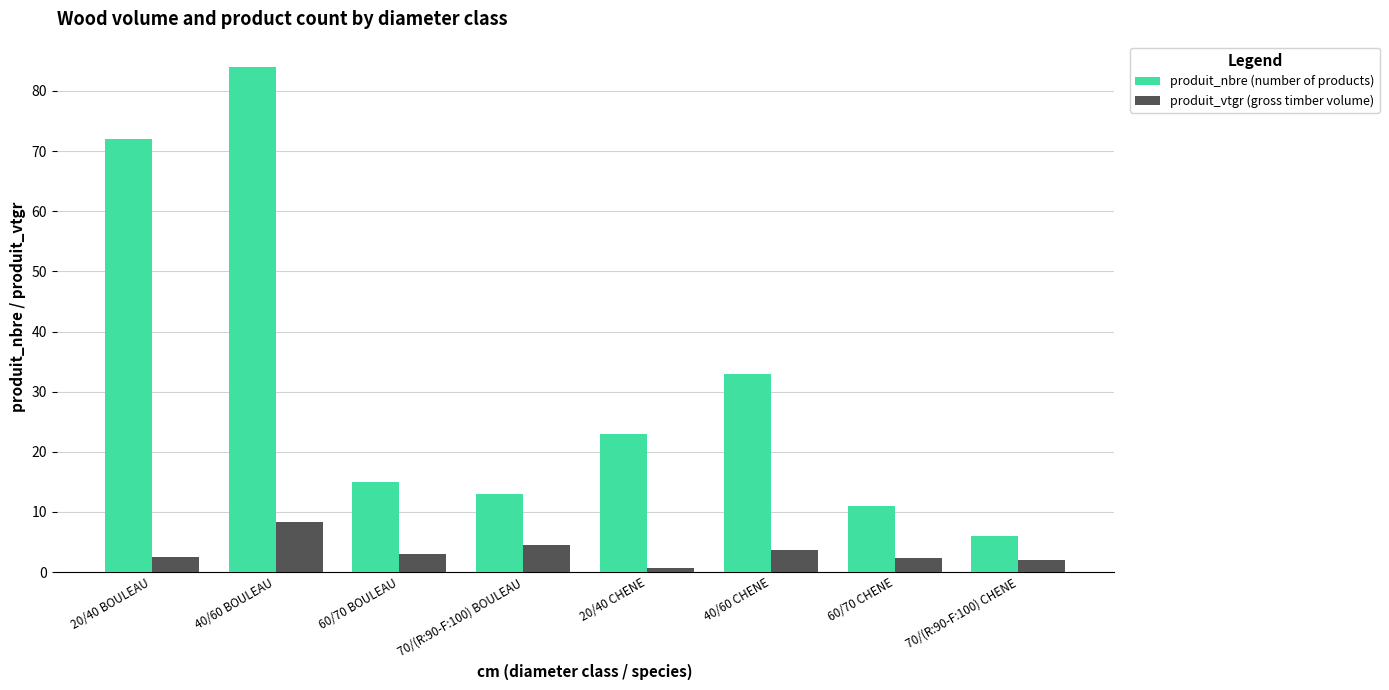

List the series in order of their overall mean, lowest first.

produit_vtgr (gross timber volume), produit_nbre (number of products)